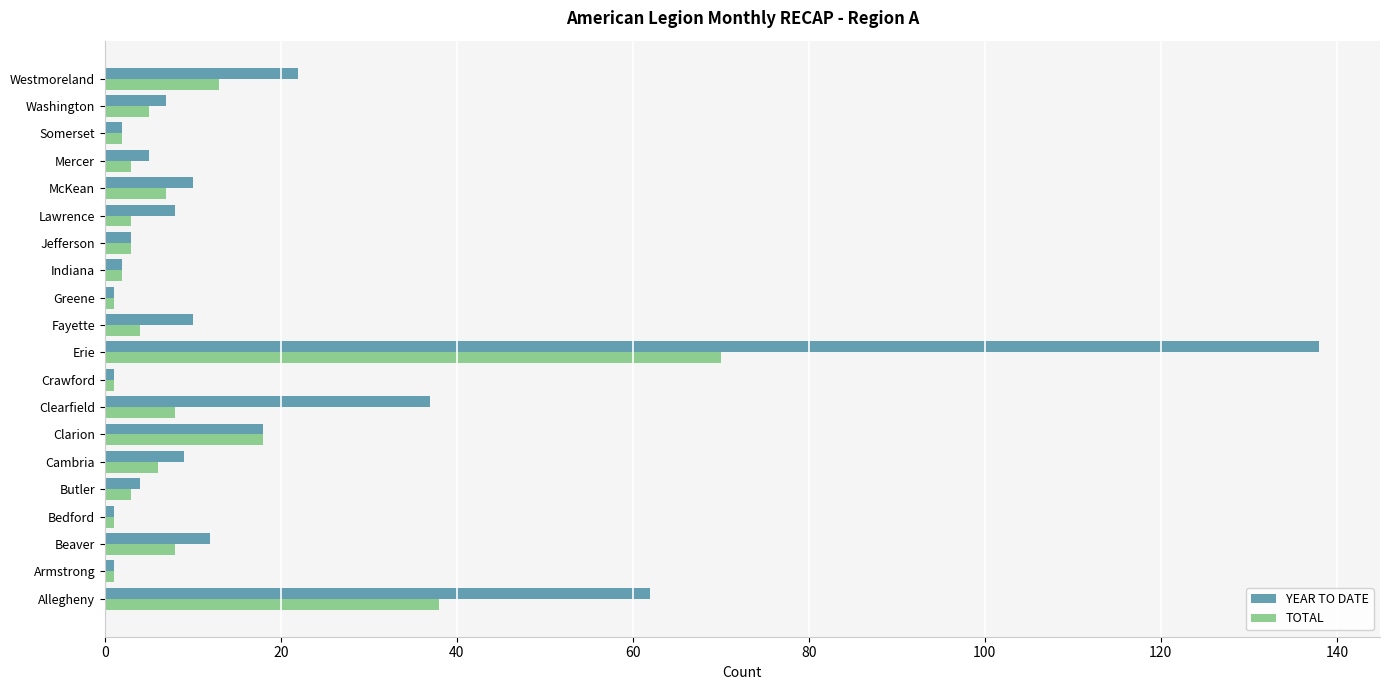

What is the difference between the highest and lowest values at Fayette?

6